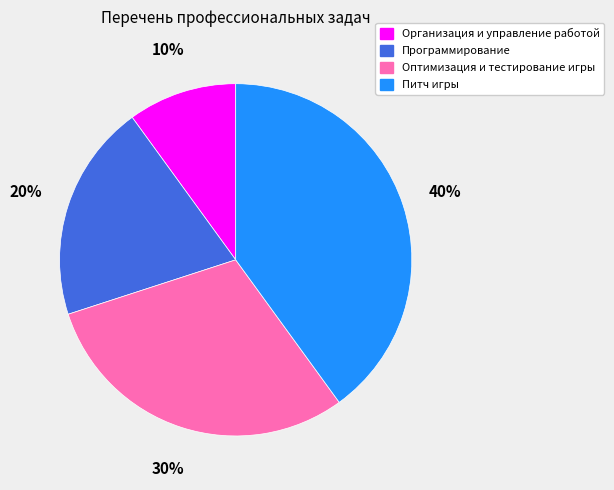

Does any single category account for the majority?

No